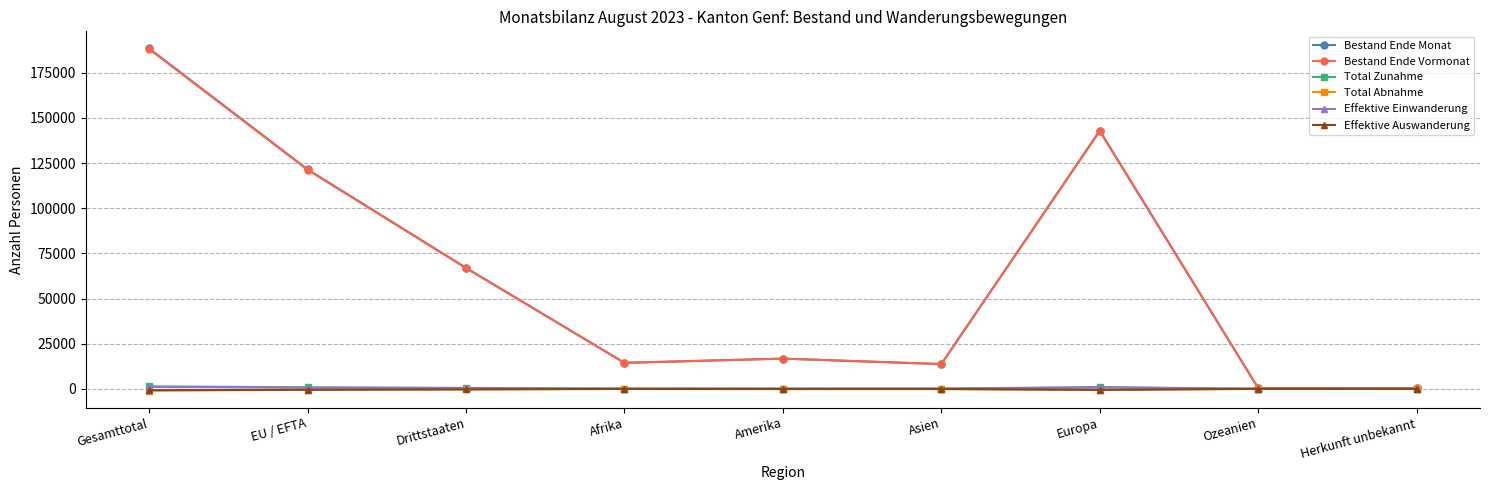

What is the total value across all series at Asien?

27472